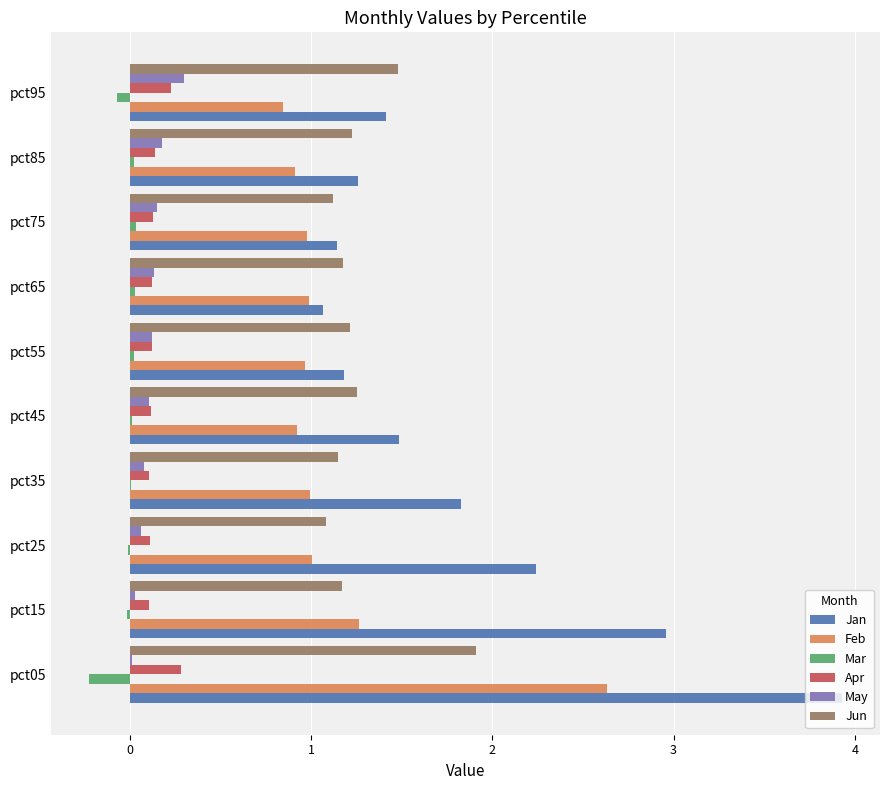

What is the maximum value for Jun?

1.9